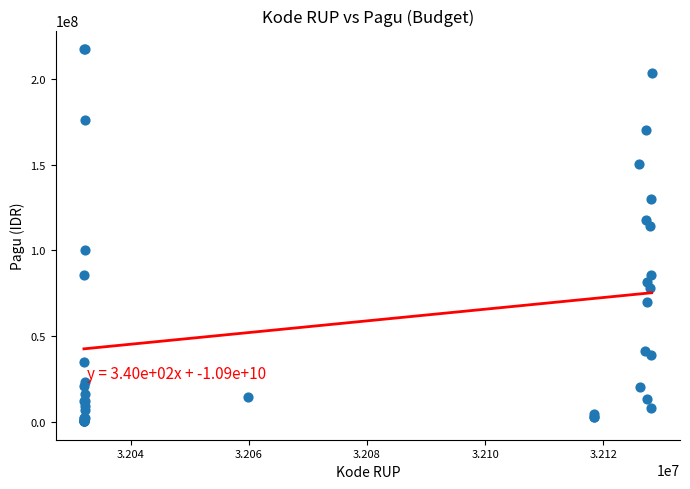

What Y value in the scatter plot is closest to 108830000?

114296000